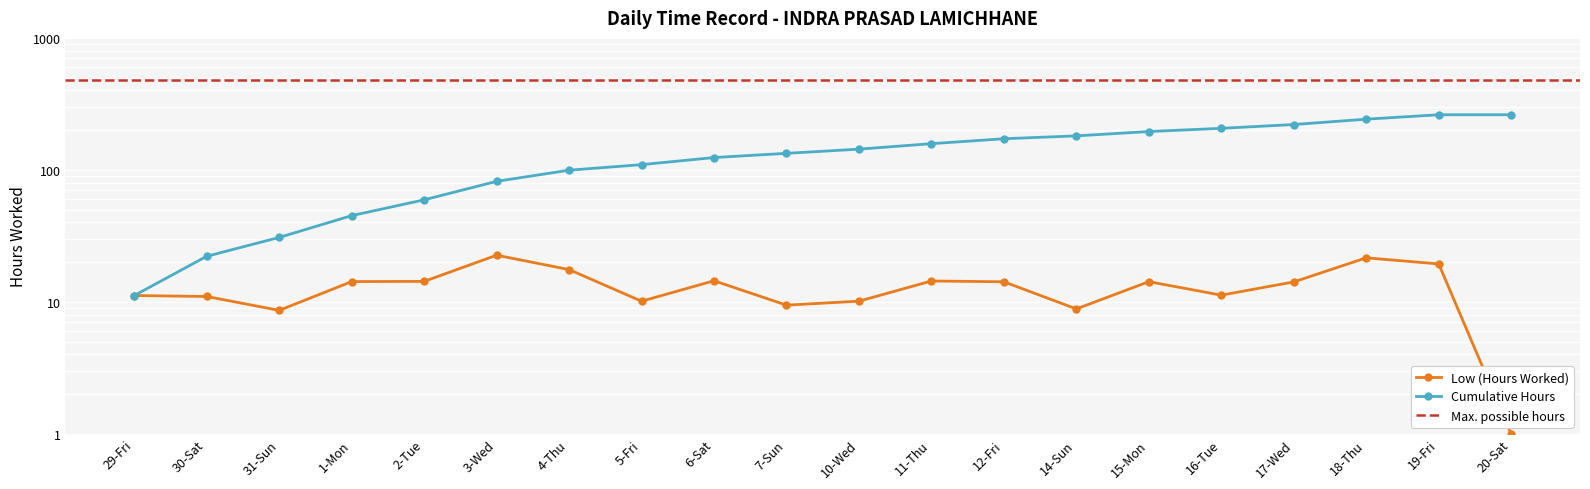

Reading left to right, what are all the values shown in this chart?

Low (Hours Worked): 29-Fri=11.2	30-Sat=11.0	31-Sun=8.6	1-Mon=14.2	2-Tue=14.3	3-Wed=22.6	4-Thu=17.6	5-Fri=10.1	6-Sat=14.4	7-Sun=9.4	10-Wed=10.1	11-Thu=14.4	12-Fri=14.2	14-Sun=8.8	15-Mon=14.2	16-Tue=11.2	17-Wed=14.2	18-Thu=21.6	19-Fri=19.4	20-Sat=1.0
Cumulative Hours: 29-Fri=11.2	30-Sat=22.1	31-Sun=30.8	1-Mon=45.0	2-Tue=59.3	3-Wed=81.9	4-Thu=99.4	5-Fri=109.5	6-Sat=124.0	7-Sun=133.4	10-Wed=143.6	11-Thu=157.9	12-Fri=172.1	14-Sun=181.0	15-Mon=195.2	16-Tue=206.4	17-Wed=220.6	18-Thu=242.2	19-Fri=261.5	20-Sat=261.5